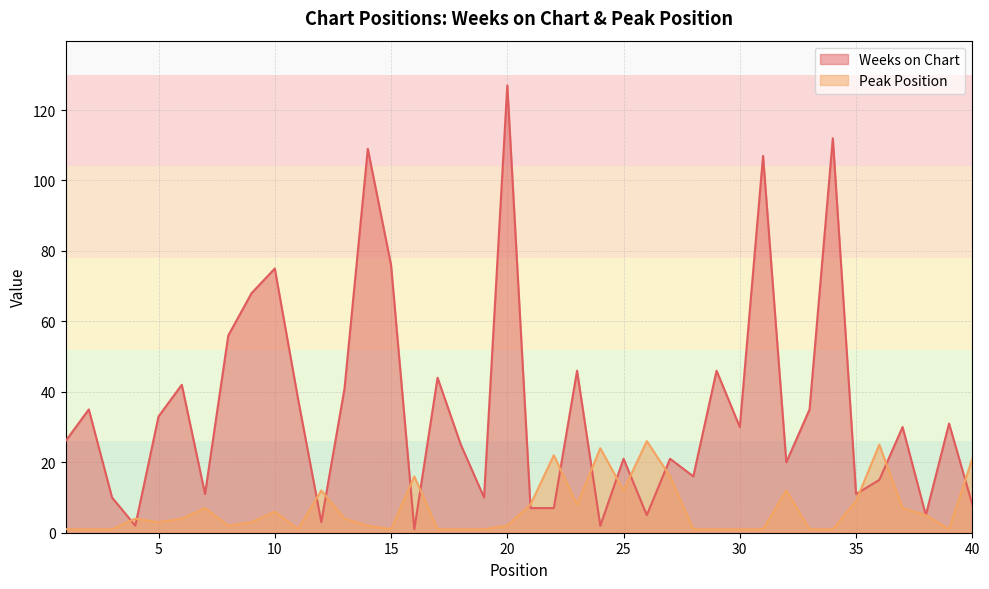

Which category has the lowest value in the Peak Position series?

1